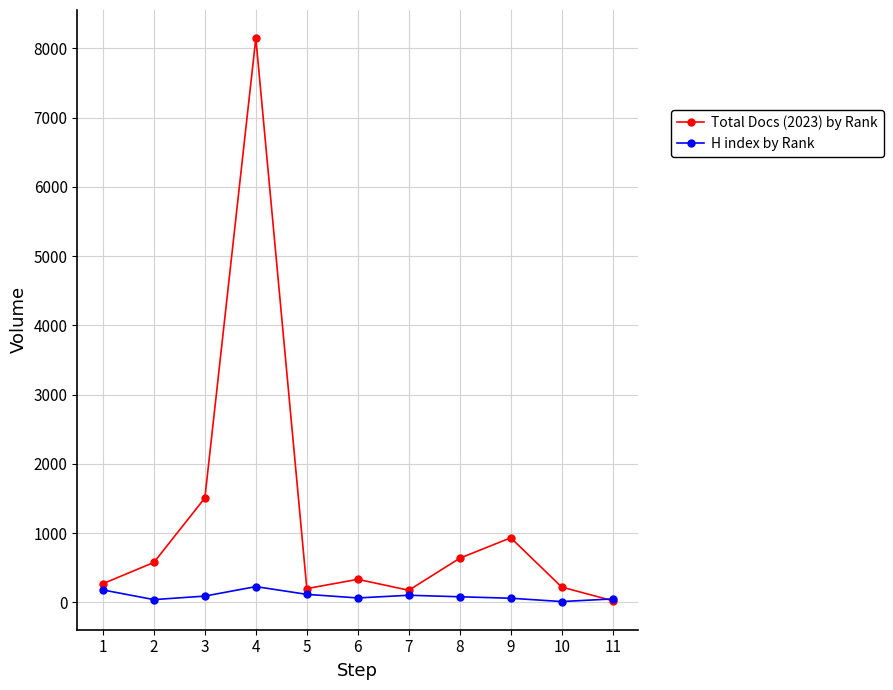

Which series has the largest range (max minus min)?

Total Docs (2023) by Rank